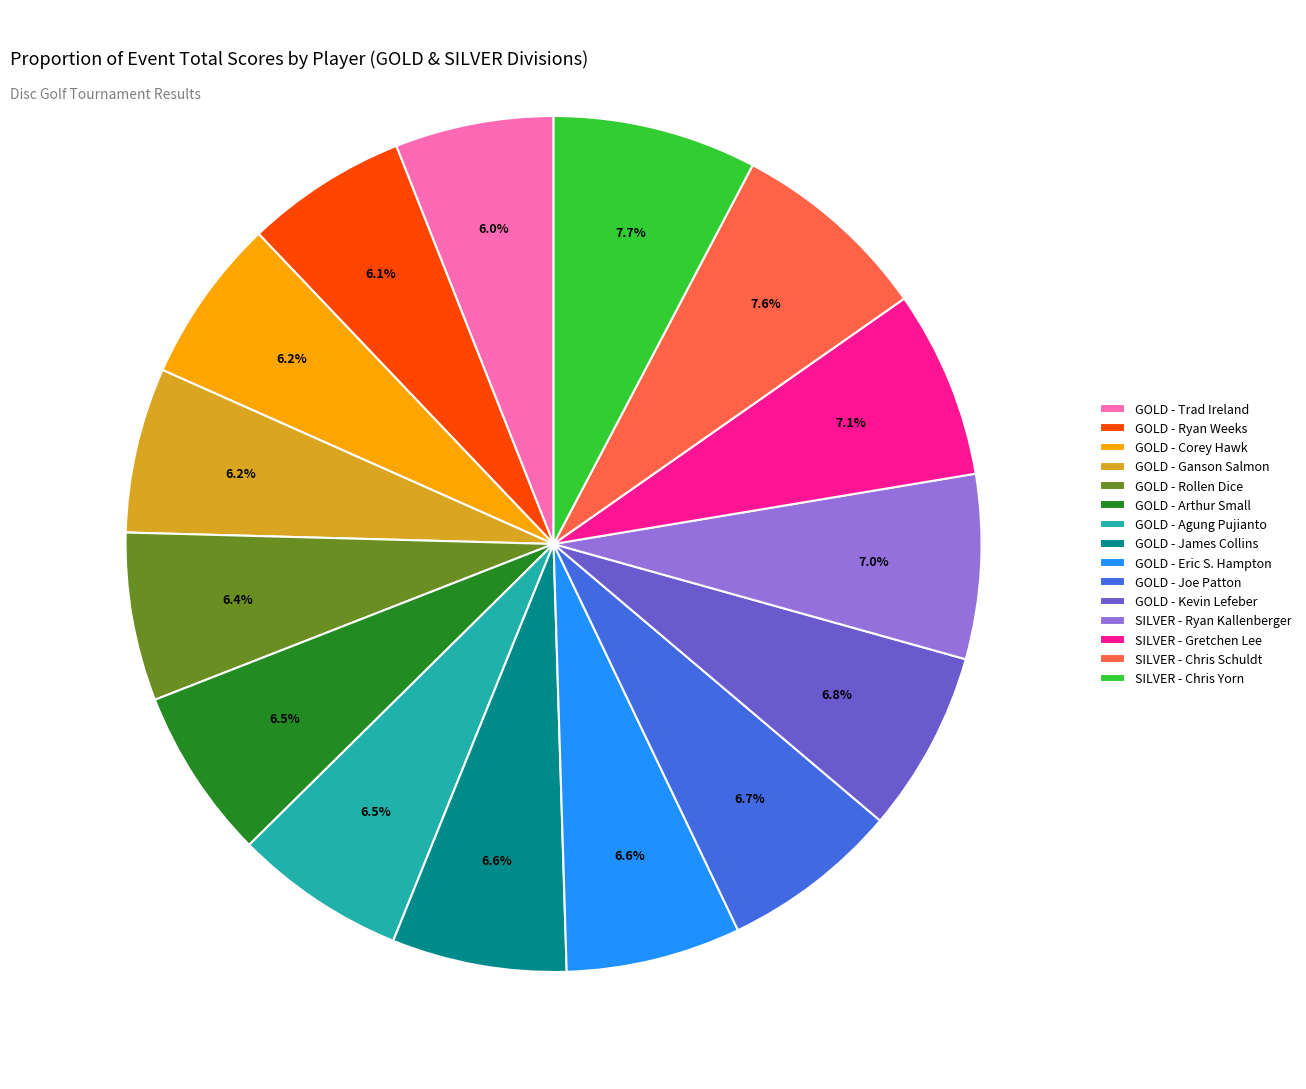

Does any single category account for the majority?

No